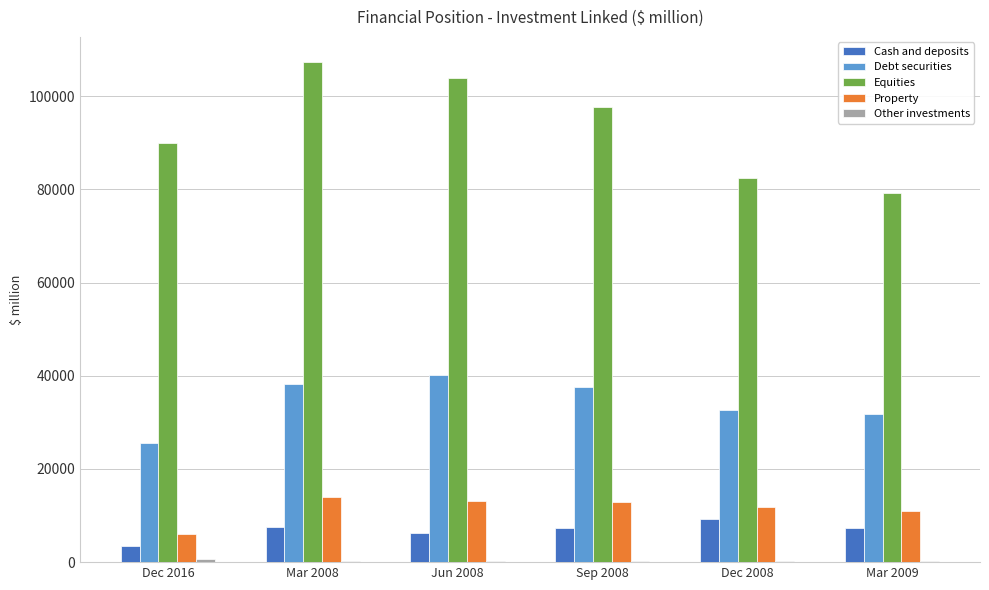

The value of Debt securities at Dec 2016 is 25524.2. True or false?

True